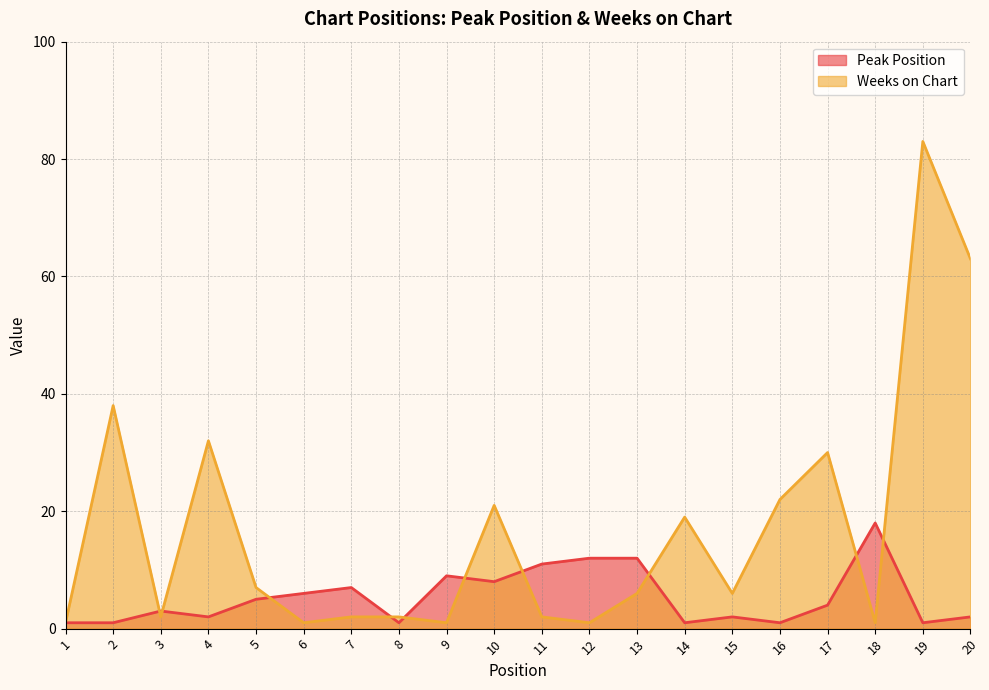

What is the average value of the Weeks on Chart series?

17